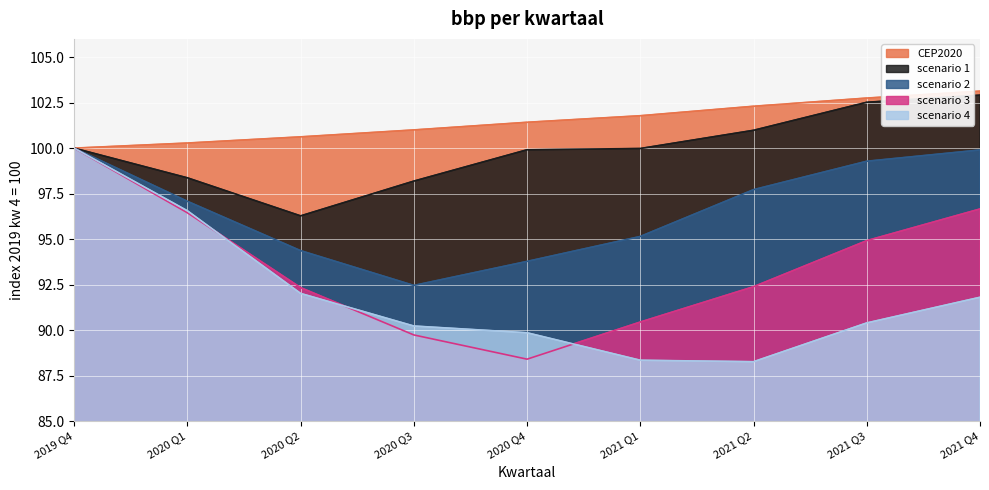

What is the smallest value displayed?

88.3